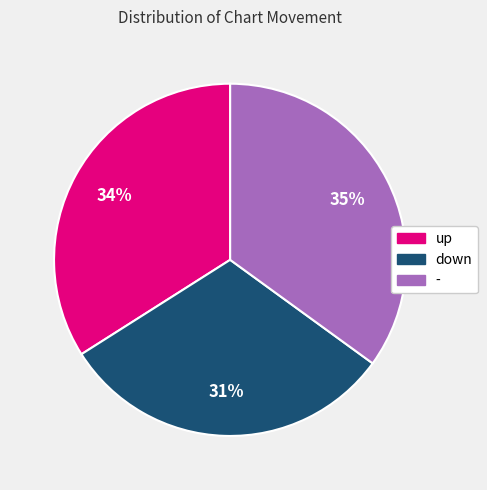

How many segments does this pie chart have?

3